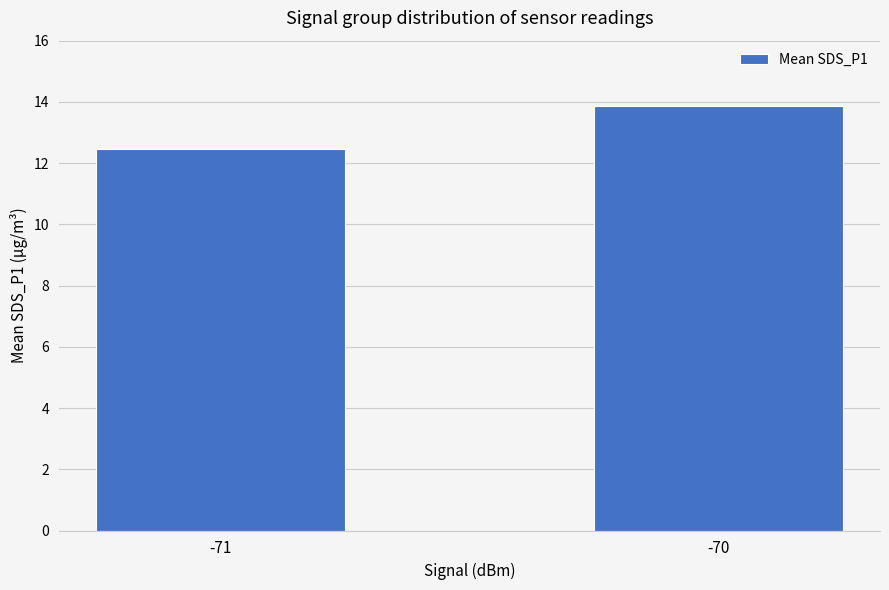

List the labels in order of value, largest first.

-70, -71